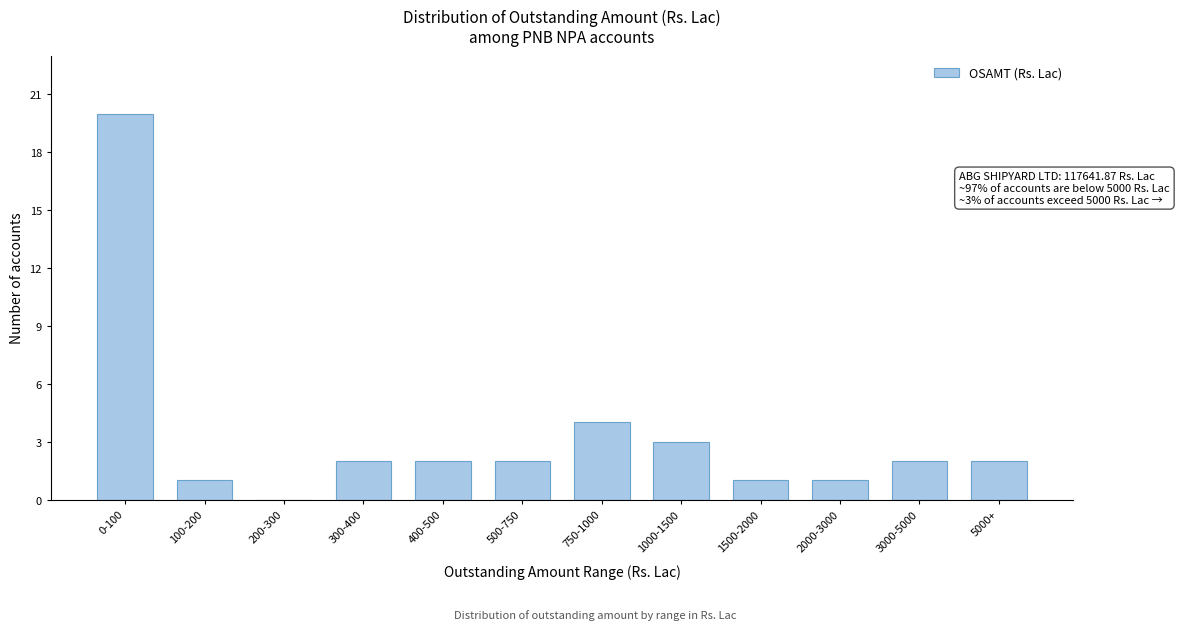

Reading left to right, transcribe all the data shown in this chart.

0-100=20	100-200=1	200-300=0	300-400=2	400-500=2	500-750=2	750-1000=4	1000-1500=3	1500-2000=1	2000-3000=1	3000-5000=2	5000+=2